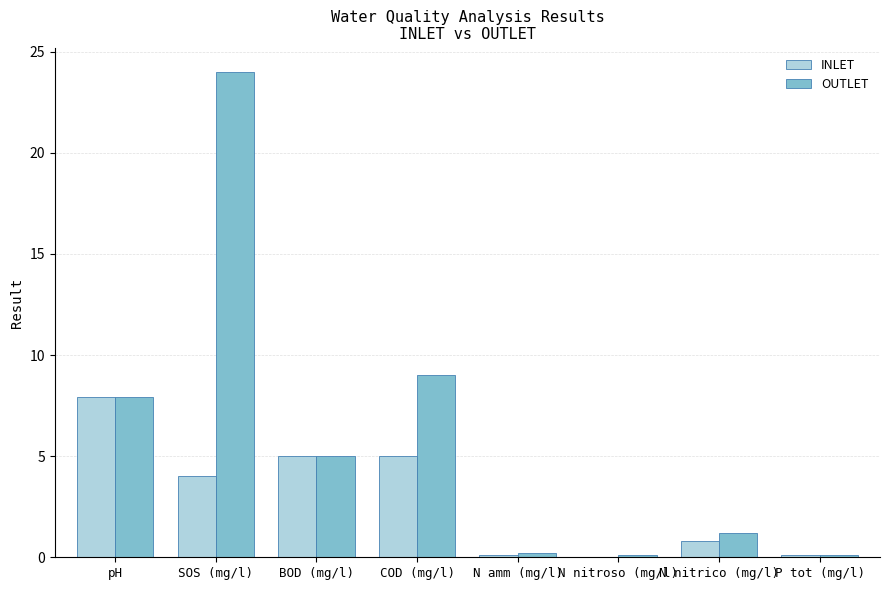

Is the value of OUTLET at pH greater than the value of INLET at P tot (mg/l)?

Yes